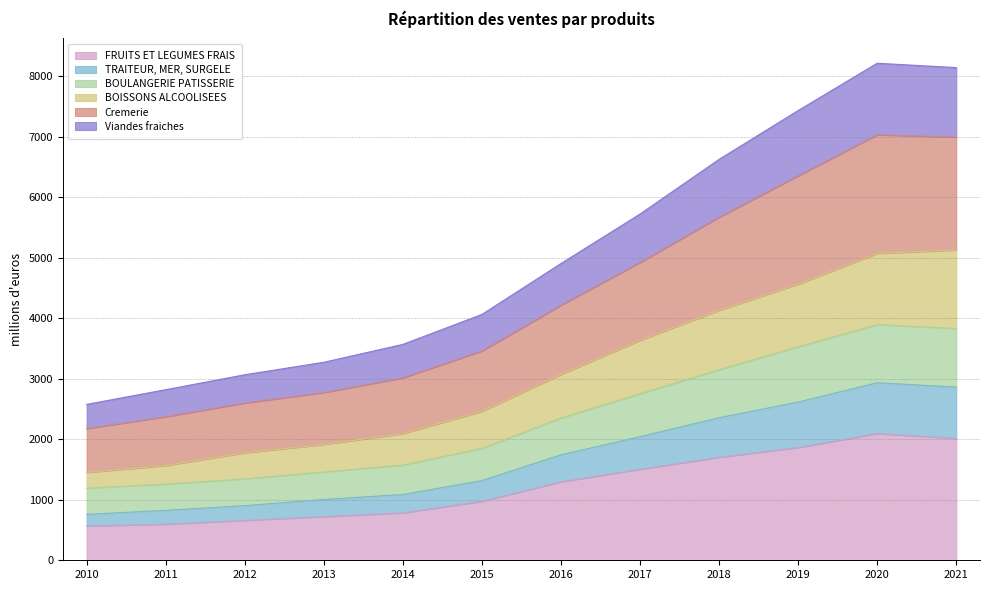

Does the chart display data point markers on the line(s)?

No